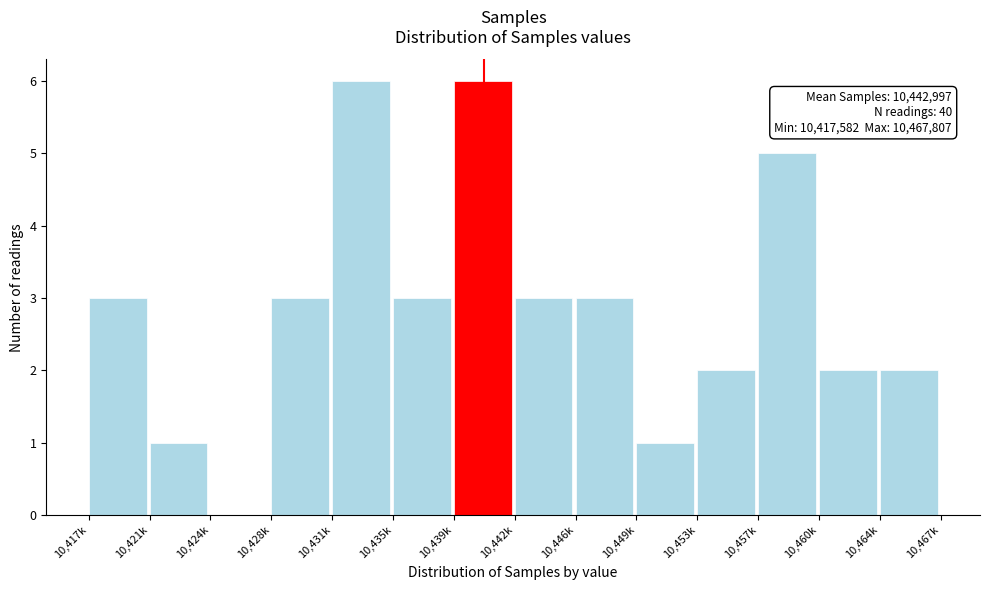

Reading left to right, transcribe all the data shown in this chart.

10,417k=3	10,421k=1	10,424k=0	10,428k=3	10,431k=6	10,435k=3	10,439k=6	10,442k=3	10,446k=3	10,449k=1	10,453k=2	10,457k=5	10,460k=2	10,464k=2